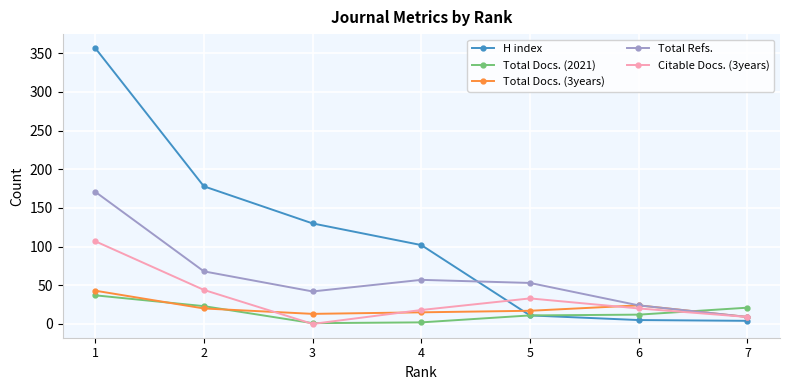

Between 4 and 5, which series saw the biggest shift?

H index